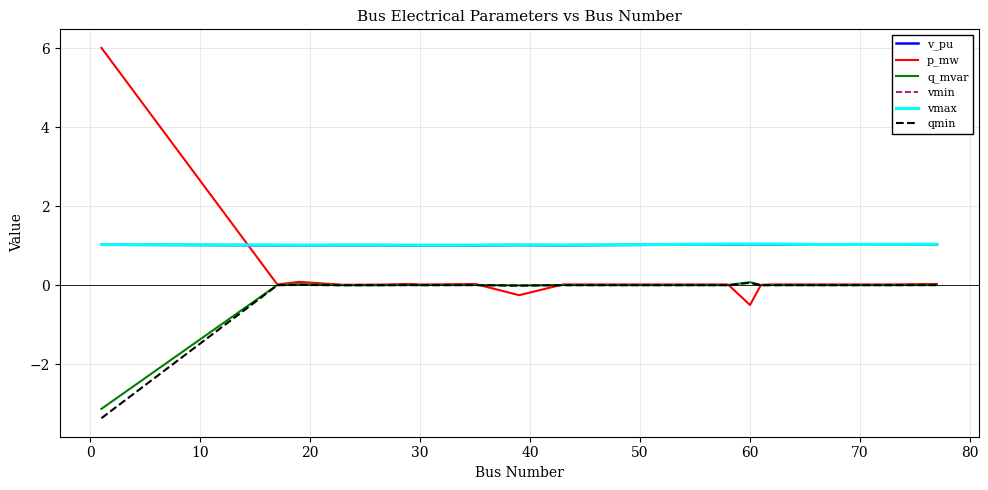

What is the smallest value displayed?

-3.4